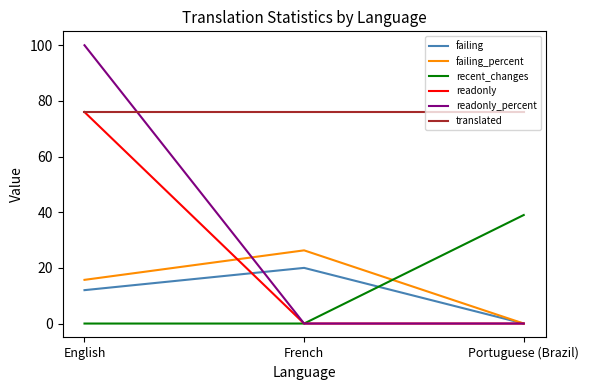

Which series changed the most between English and Portuguese (Brazil)?

readonly_percent